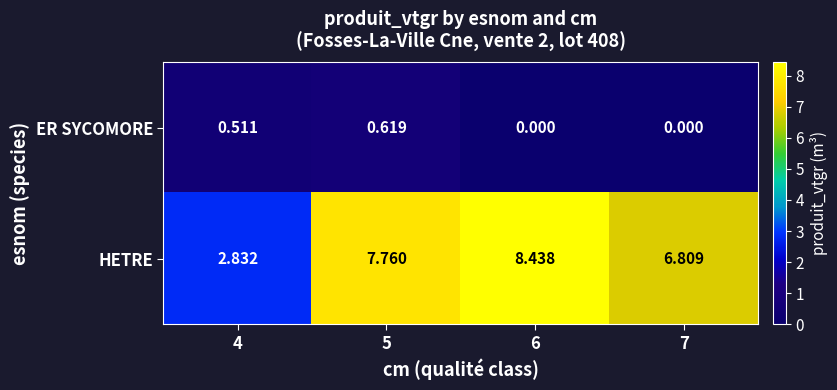

Rank the series at 4 from highest to lowest value.

HETRE, ER SYCOMORE